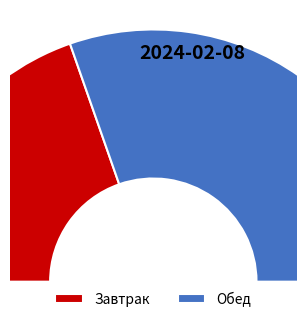

What percentage is the Обед slice, to the nearest percent?

61%